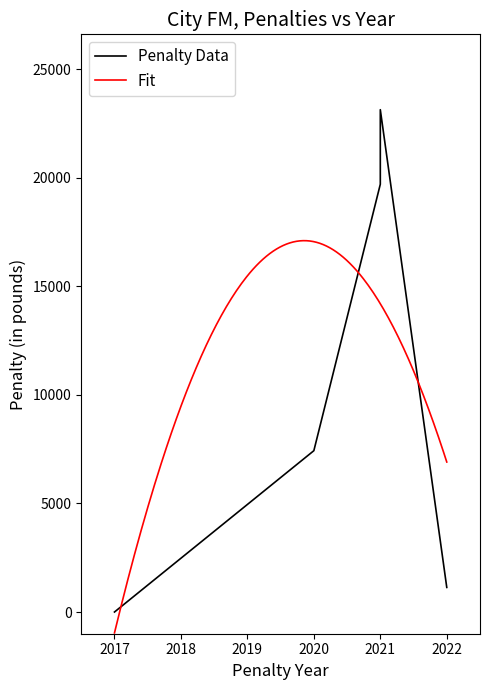

The value at 2021 is 19700. True or false?

True